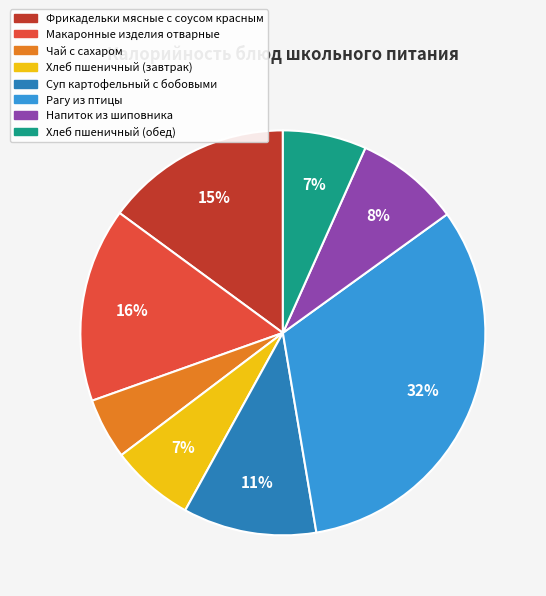

Is the sum of Напиток из шиповника and Макаронные изделия отварные greater than half?

No